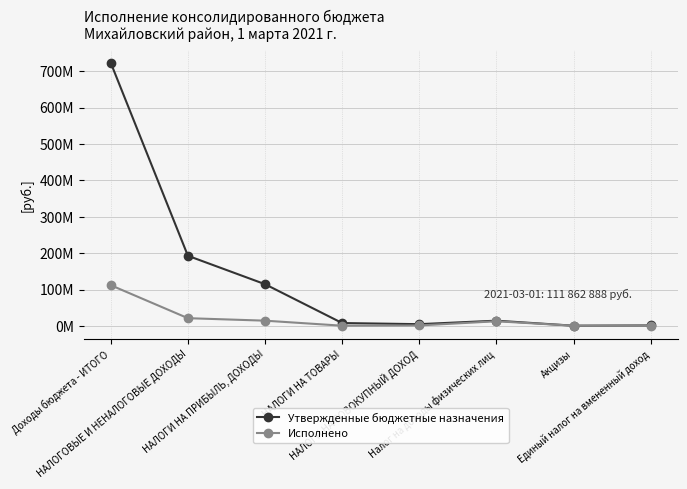

What is the label of the 3rd point from the right?

Налог на доходы физических лиц